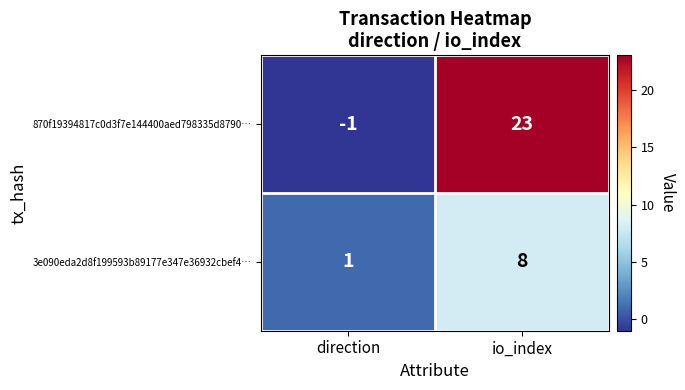

What is the greatest value displayed?

23